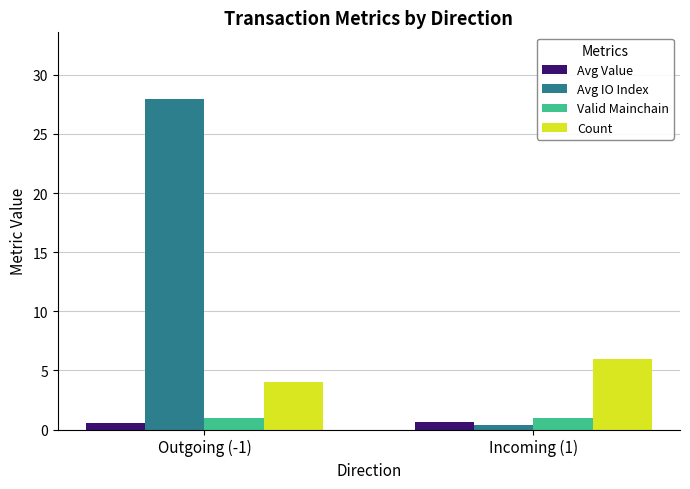

Is it true that Avg IO Index equals 0.4 at Incoming (1)?

True